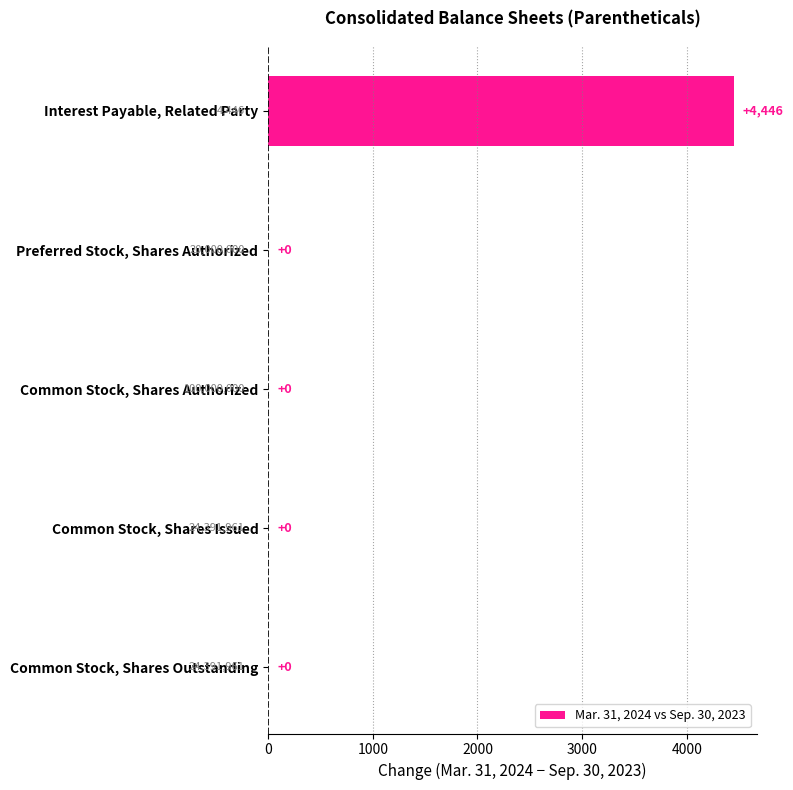

Reading top to bottom, list all the values displayed in this chart.

Interest Payable, Related Party=4446	Preferred Stock, Shares Authorized=0	Common Stock, Shares Authorized=0	Common Stock, Shares Issued=0	Common Stock, Shares Outstanding=0